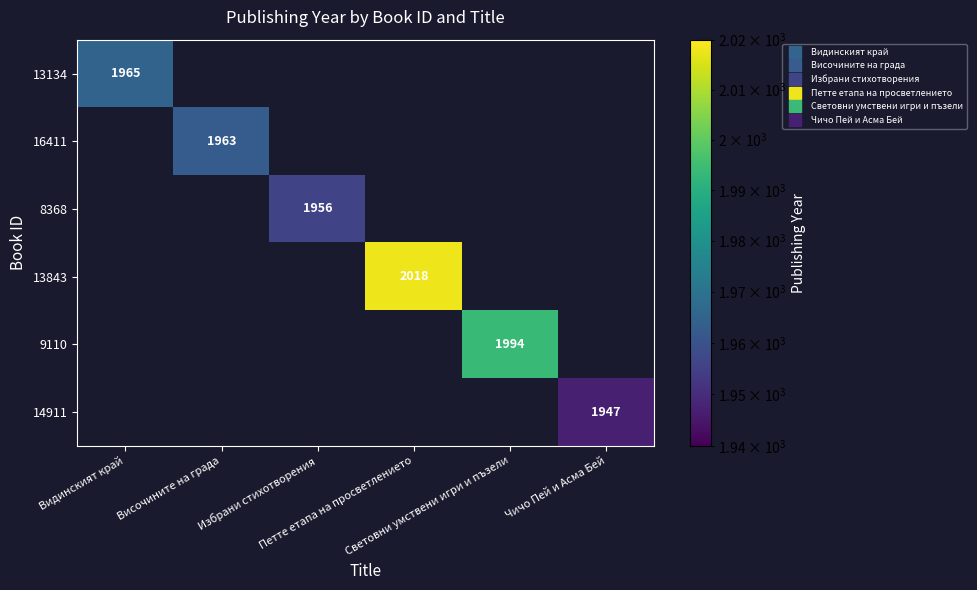

The 14911 series shows 1329 at Чичо Пей и Асма Бей. True or false?

False